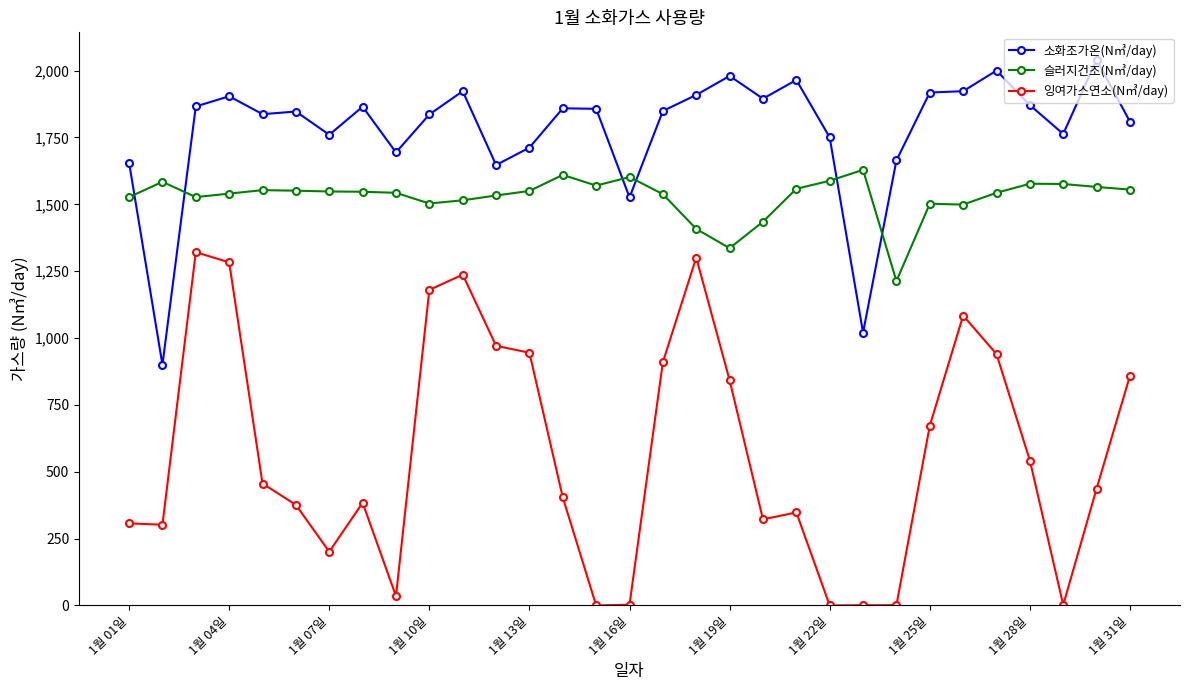

True or false: 슬러지건조(N㎥/day) has more than 1 interior local peaks.

True